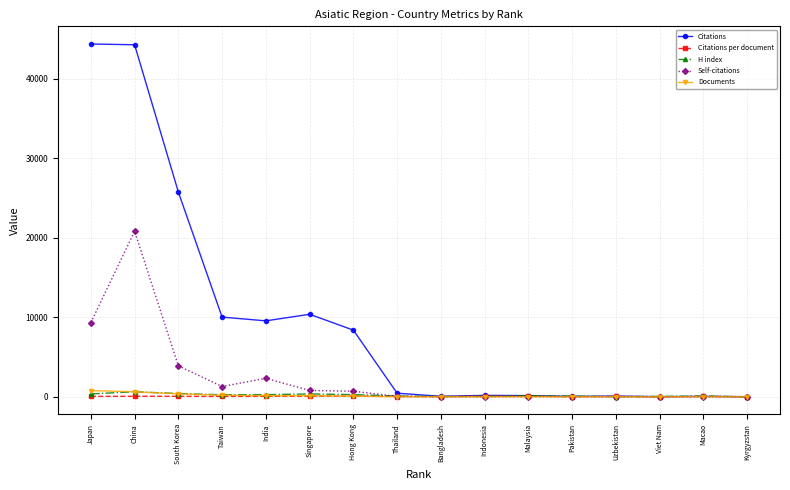

What is the label of the 14th point from the right?

South Korea